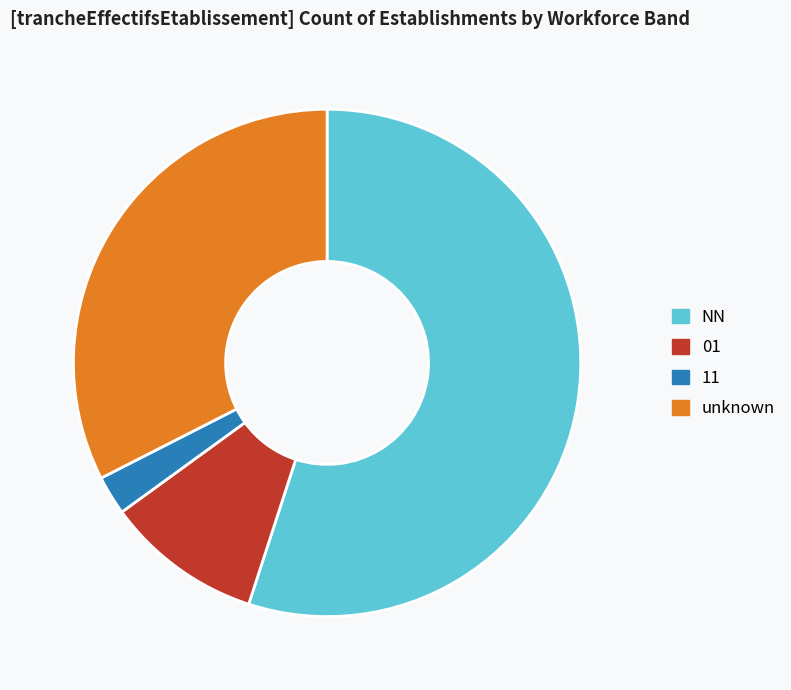

The NN slice represents 55% of the pie. True or false?

True